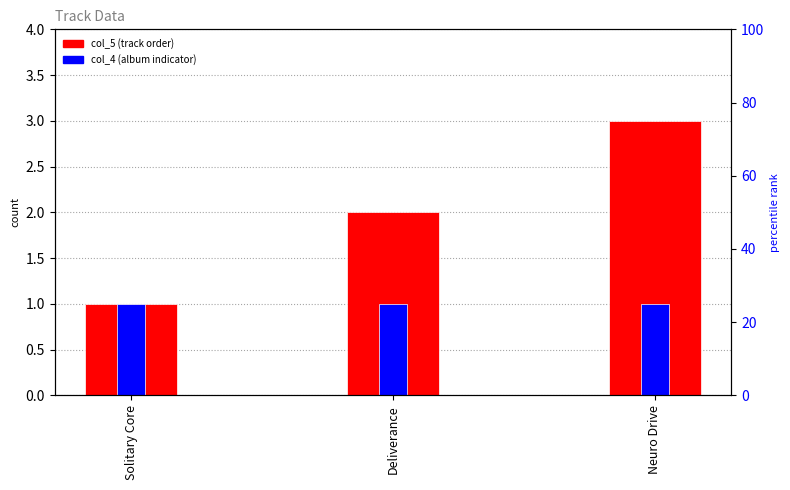

List the labels in order of col_4 value, largest first.

Solitary Core, Deliverance, Neuro Drive